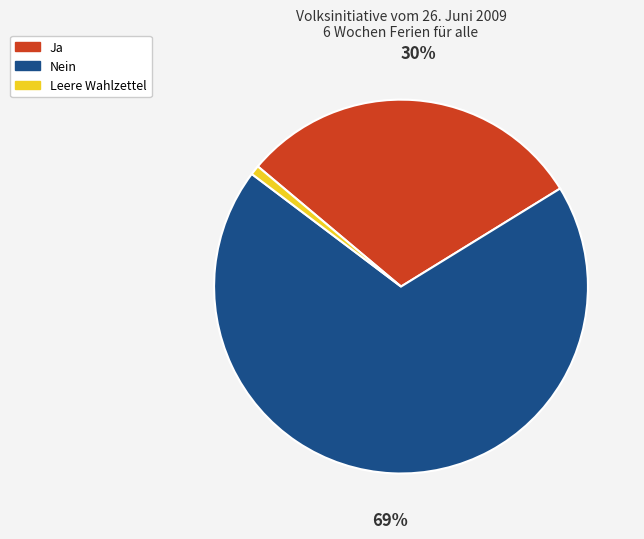

Does any single category account for the majority?

Yes